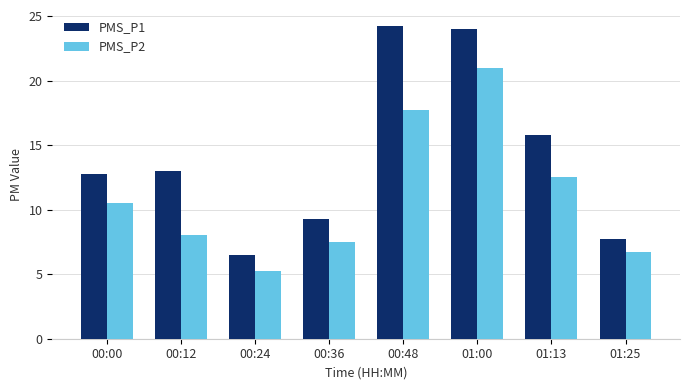

The value of PMS_P2 at 01:13 is 22.4. True or false?

False